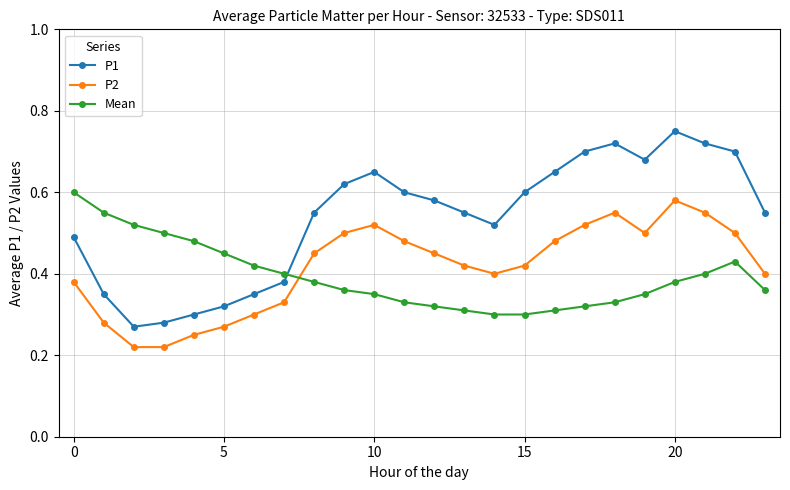

Which series has the widest spread of values?

P1